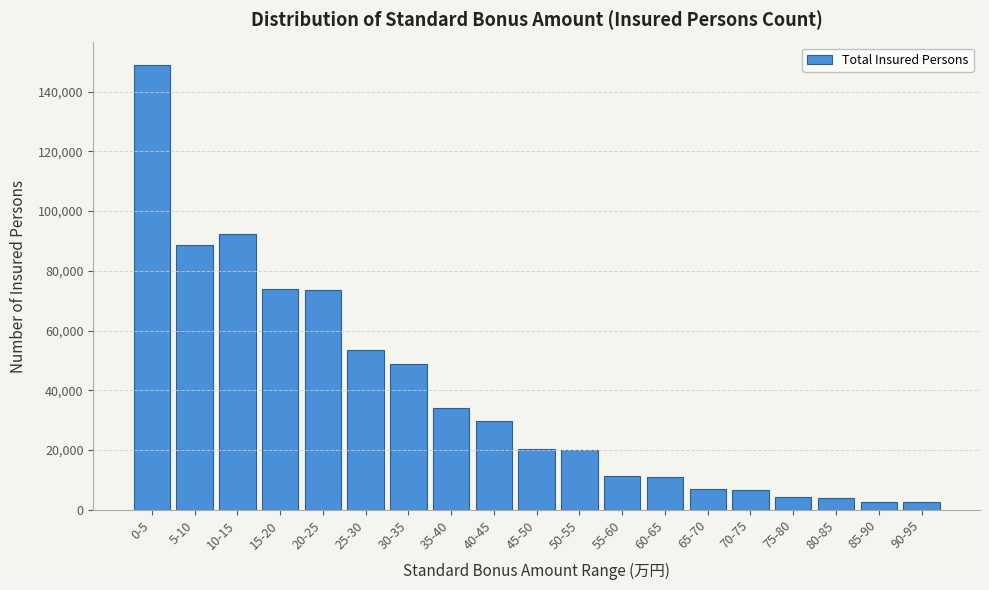

Which category has the highest value across all series?

0-5